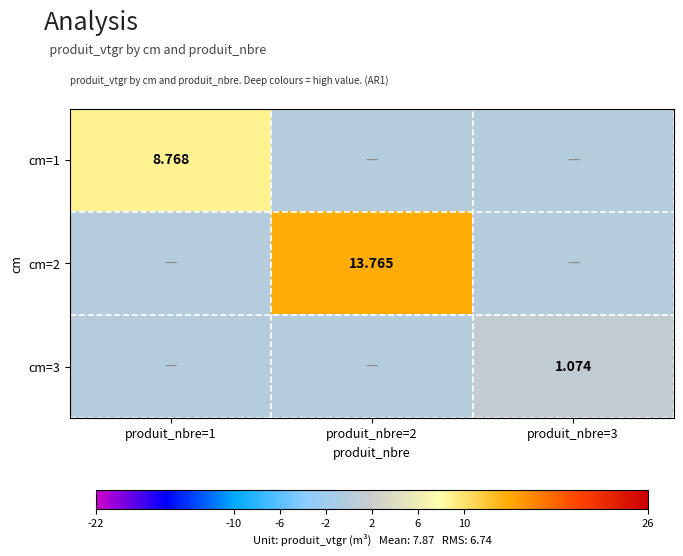

Which category has the highest value in the cm=2 series?

produit_nbre=2